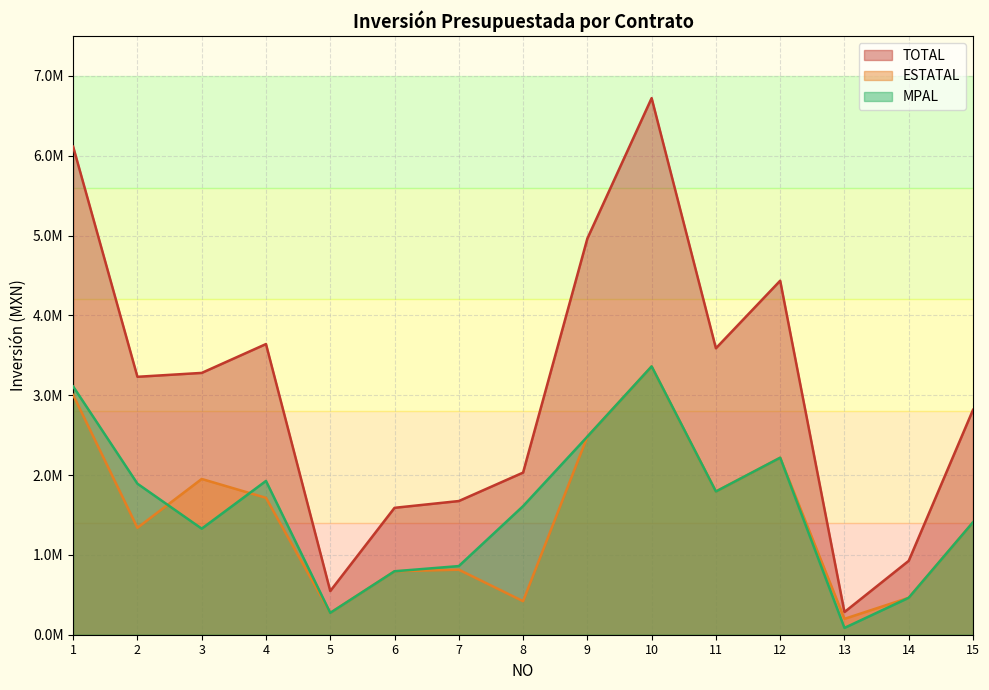

How many values in the TOTAL series exceed 3231059?

8